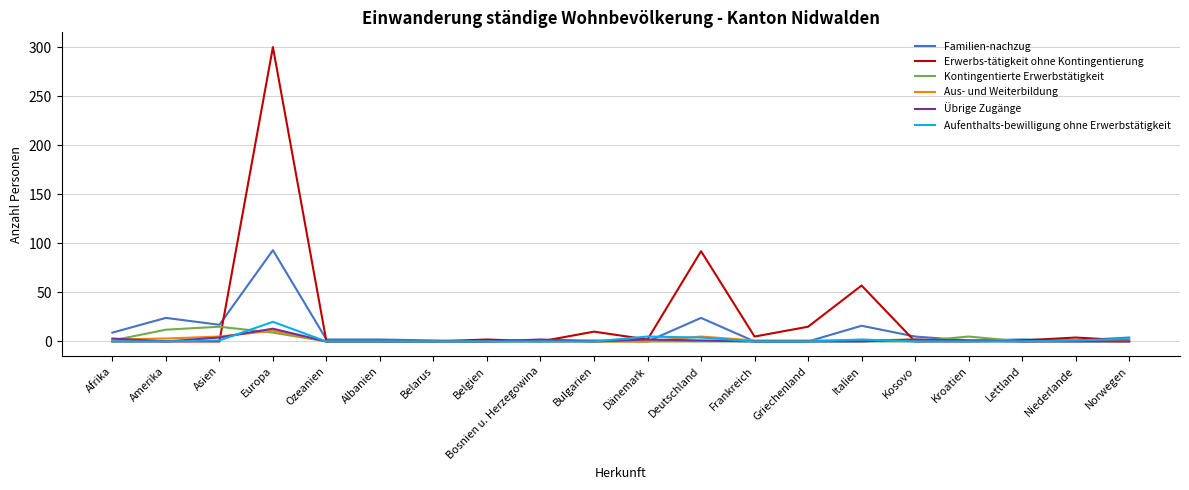

What is the difference between the highest and lowest values at Europa?

291